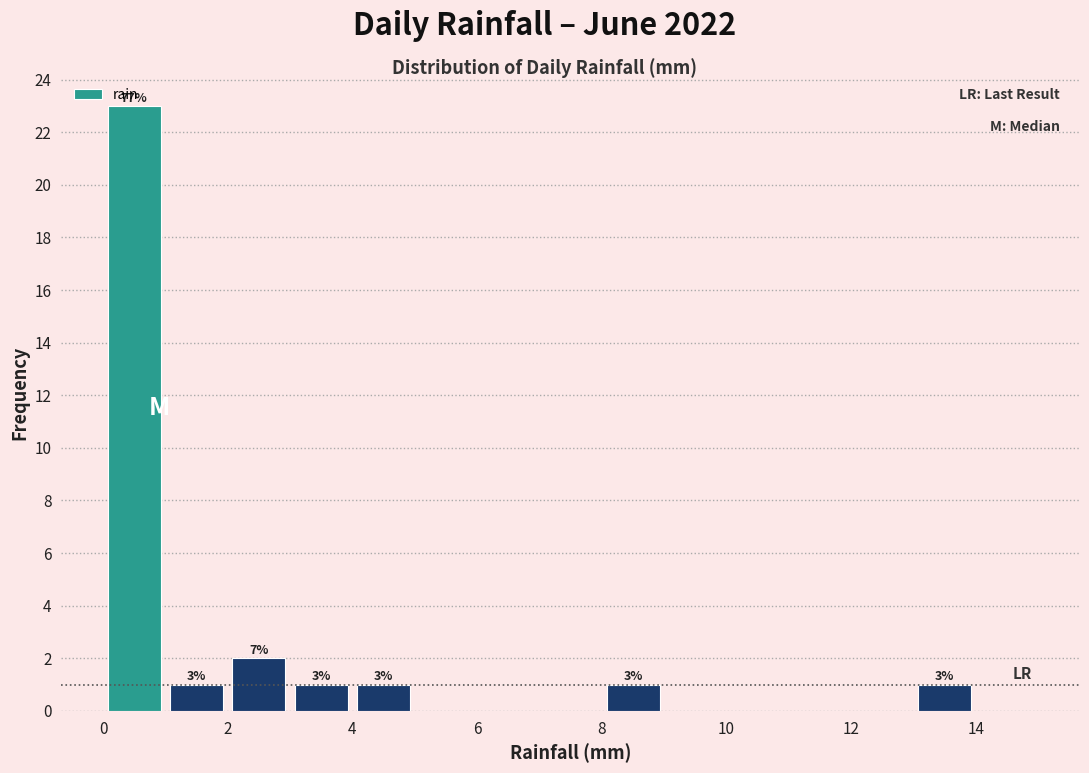

Which range on the x-axis has the tallest bar?

0 to 1